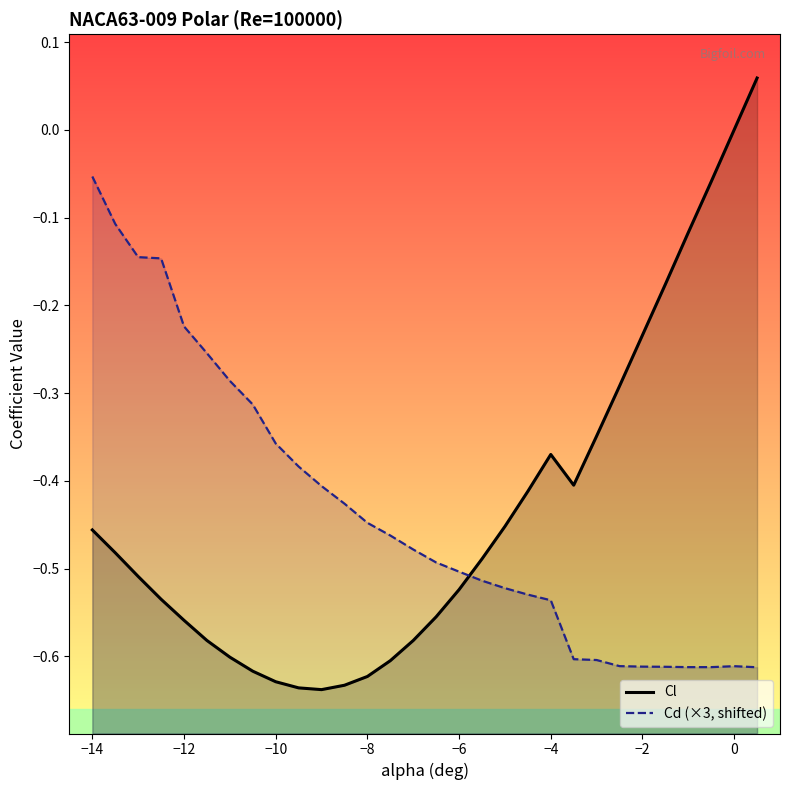

At how many categories does at least one series exceed 0?

1